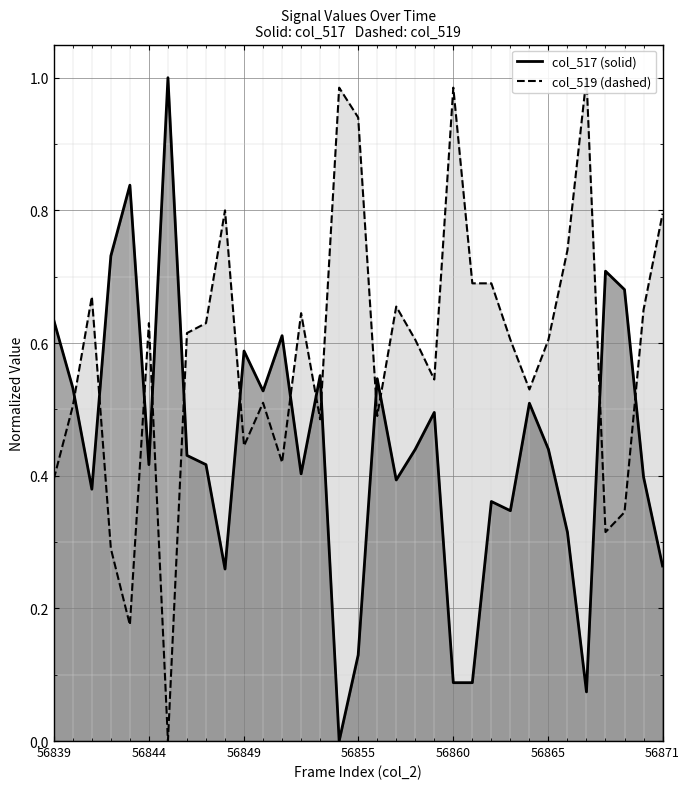

What is the sum of the col_519 line values at 13 and 20?

1.2